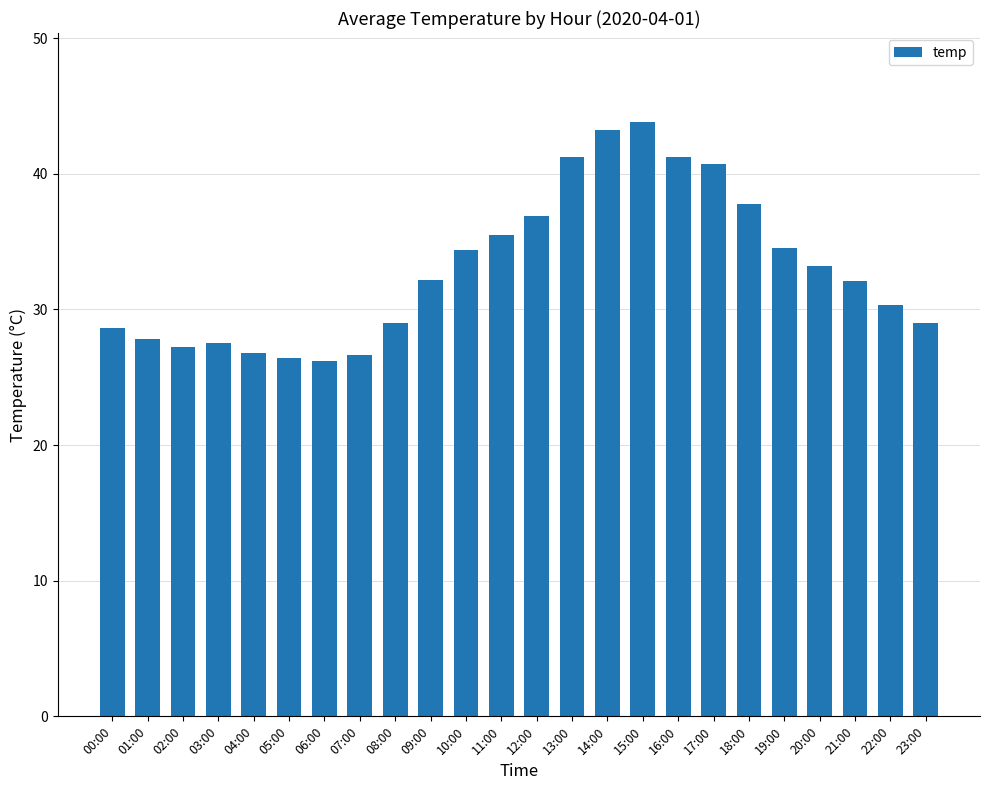

What is the difference between the maximum and second lowest values?

17.4